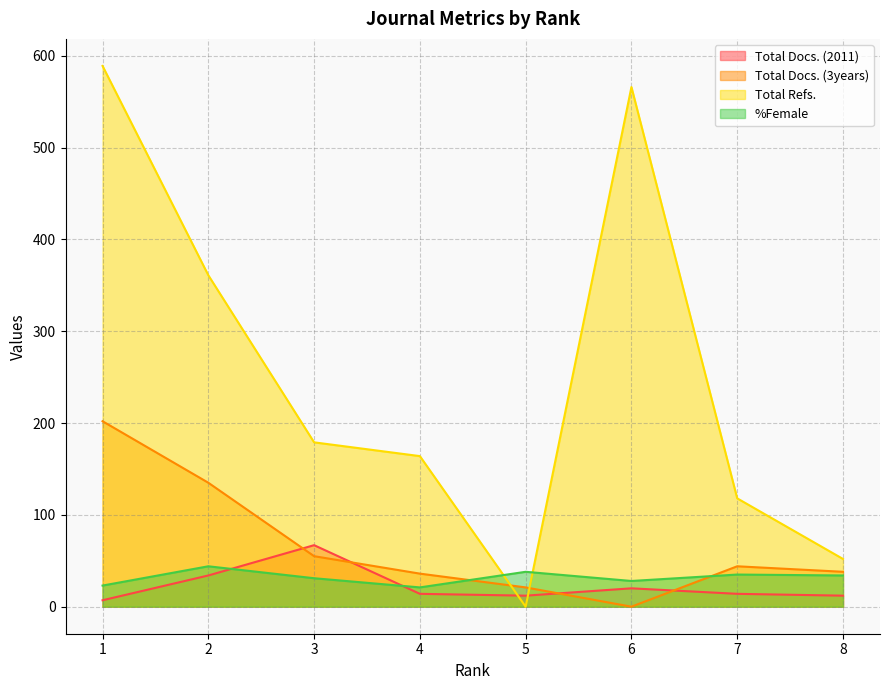

At how many categories does at least one series exceed 423?

2